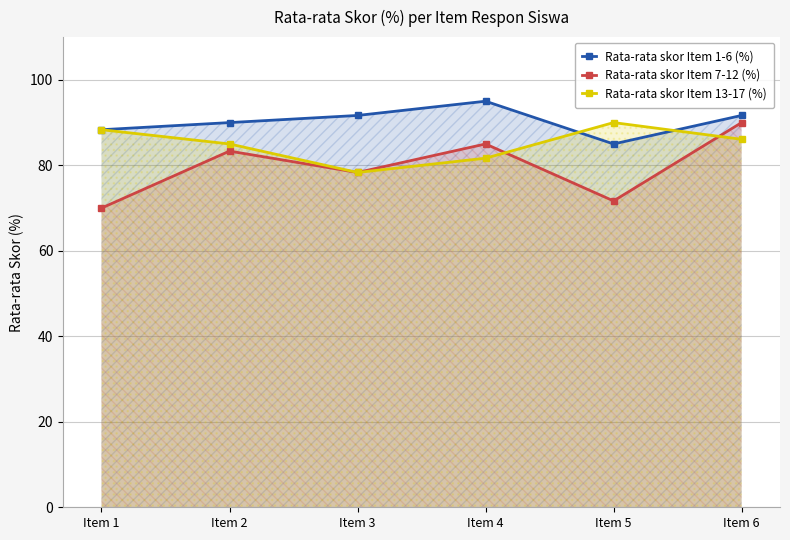

True or false: Rata-rata skor Item 13-17 (%) has more than 2 interior local peaks.

False